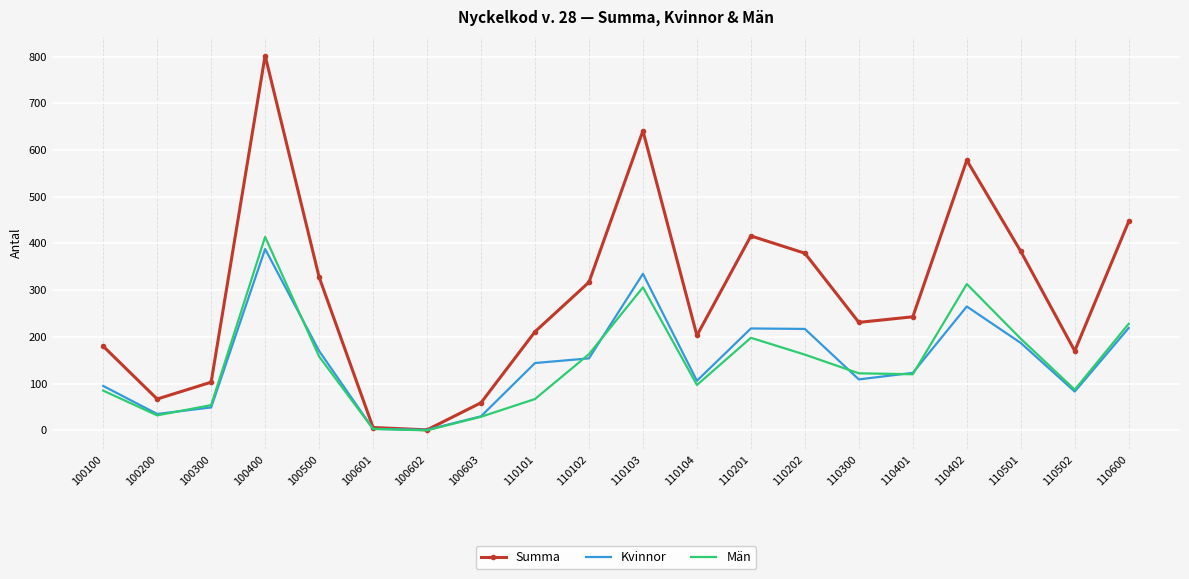

What is the maximum value shown in the chart?

802